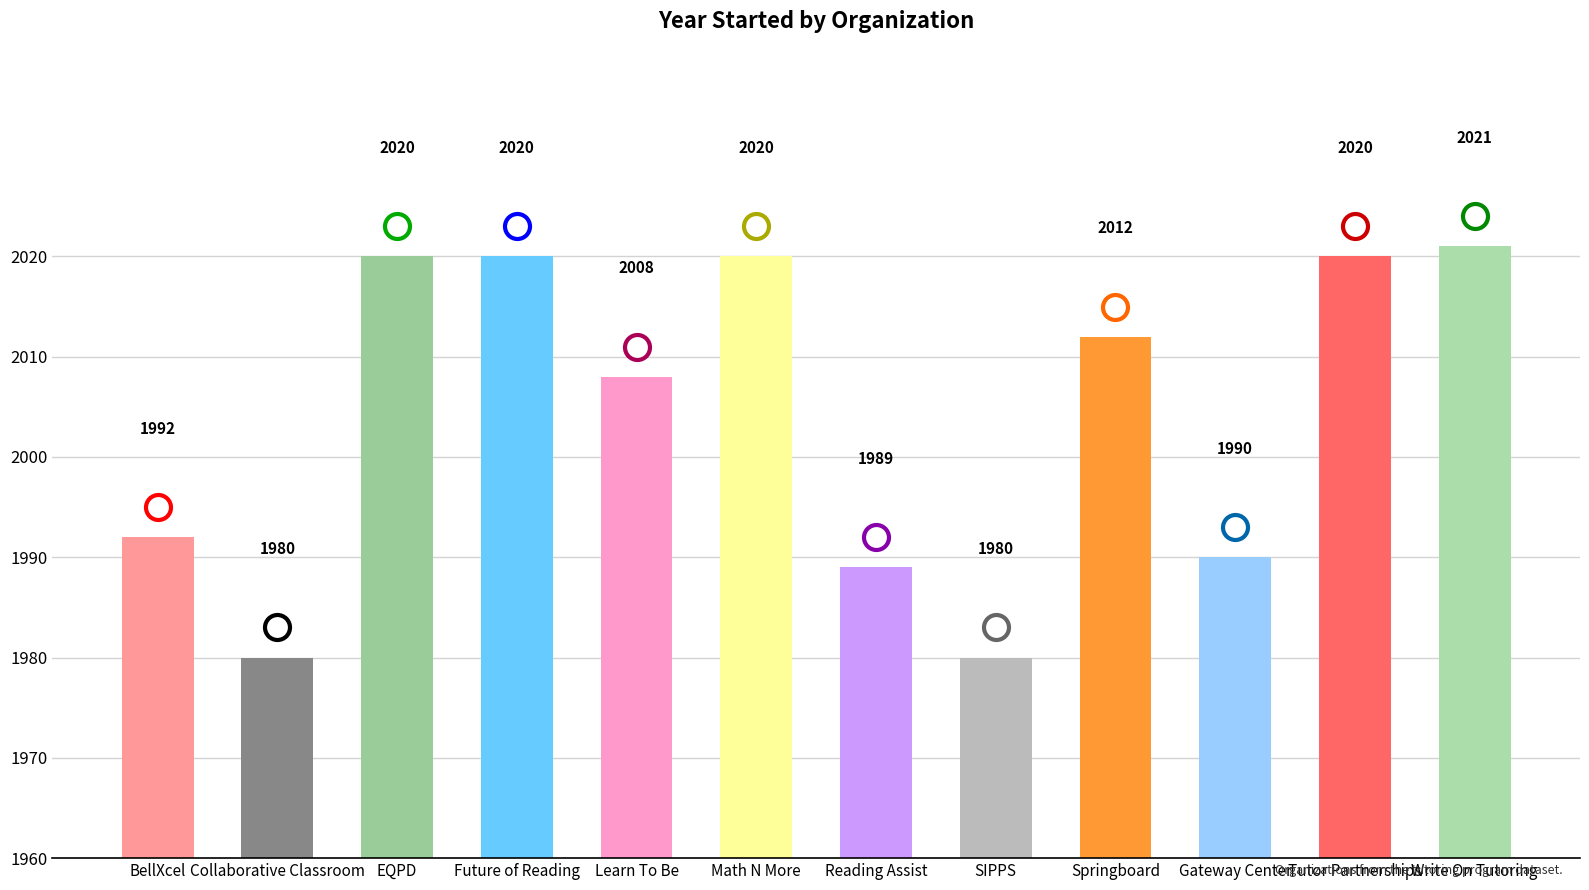

Count the number of data series in this chart.

1